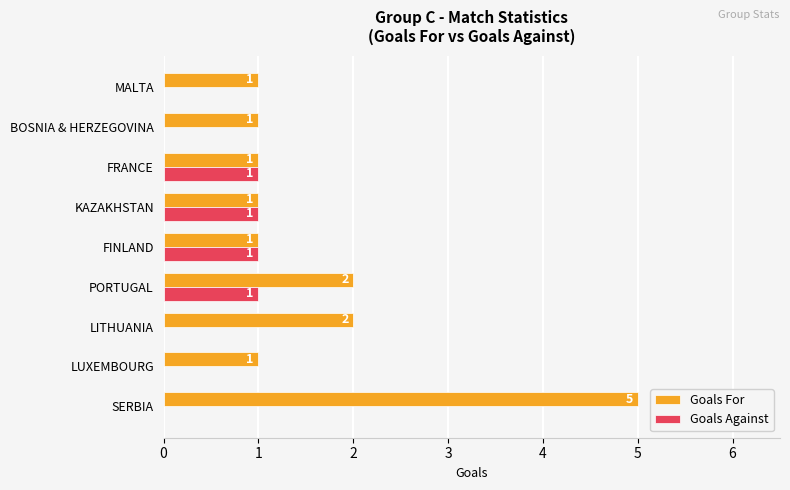

How many values in the Goals For series exceed 1?

3